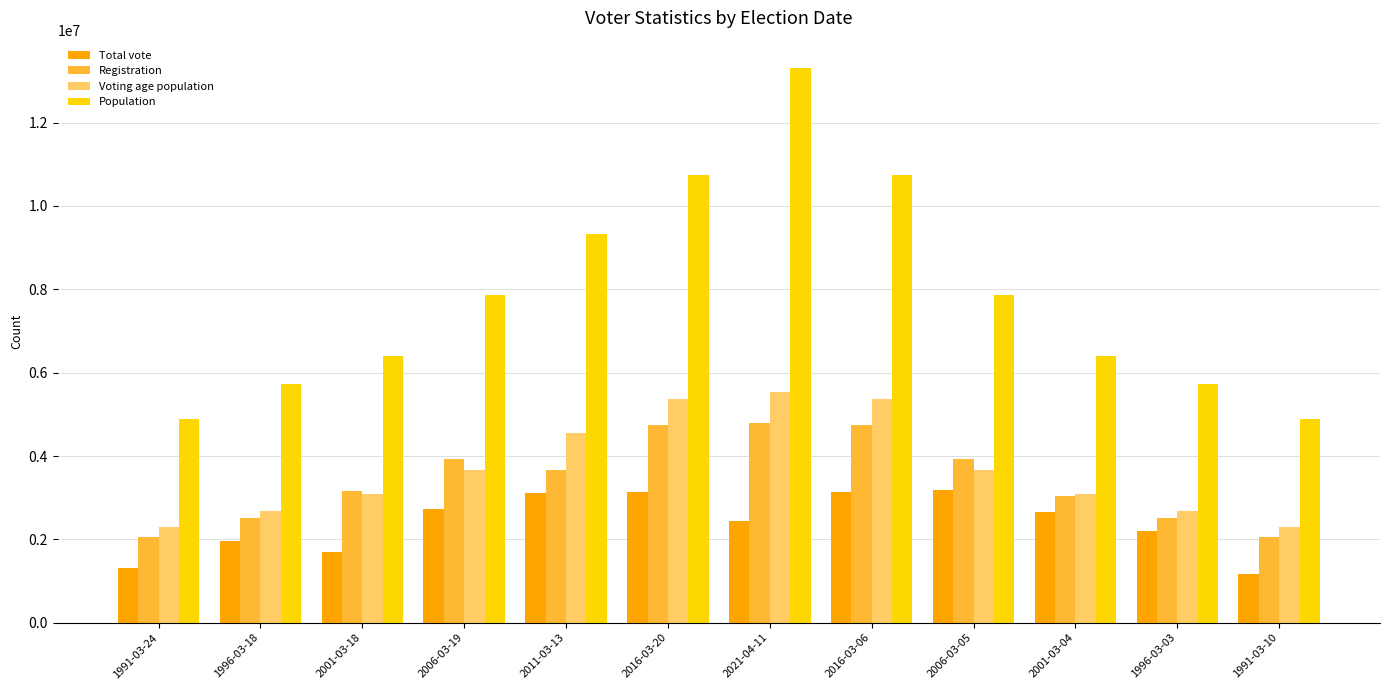

How many categories are shown in the chart?

12